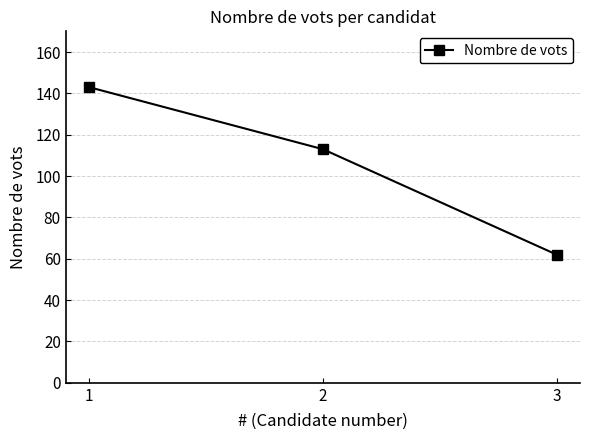

Reading left to right, list all the values displayed in this chart.

143	113	62